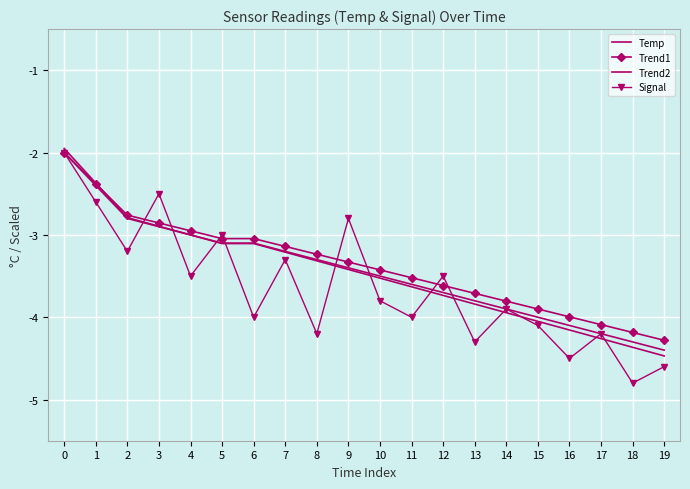

What is the difference between the Trend2 values at 7 and 2?

0.4